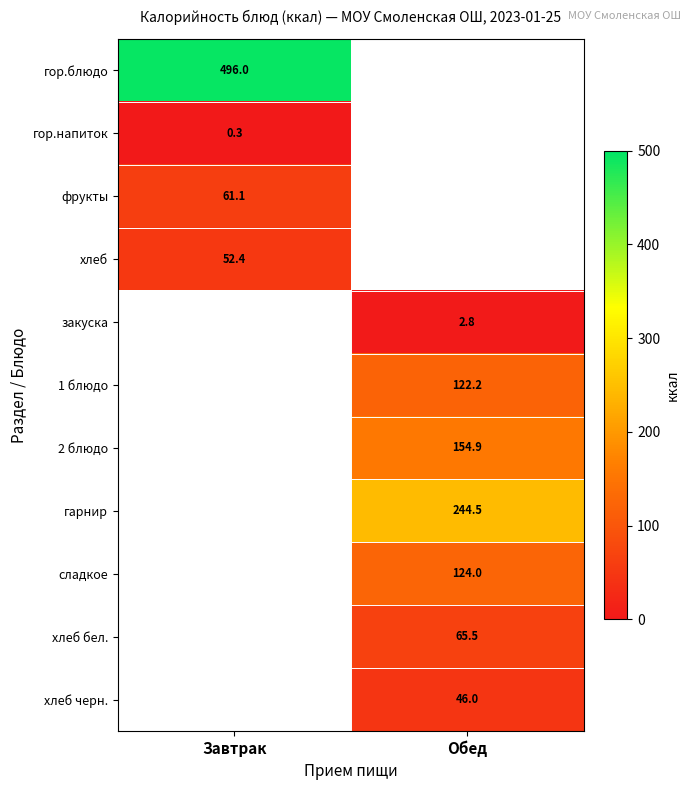

Is it true that гор.блюдо equals 496.0 at Завтрак?

True